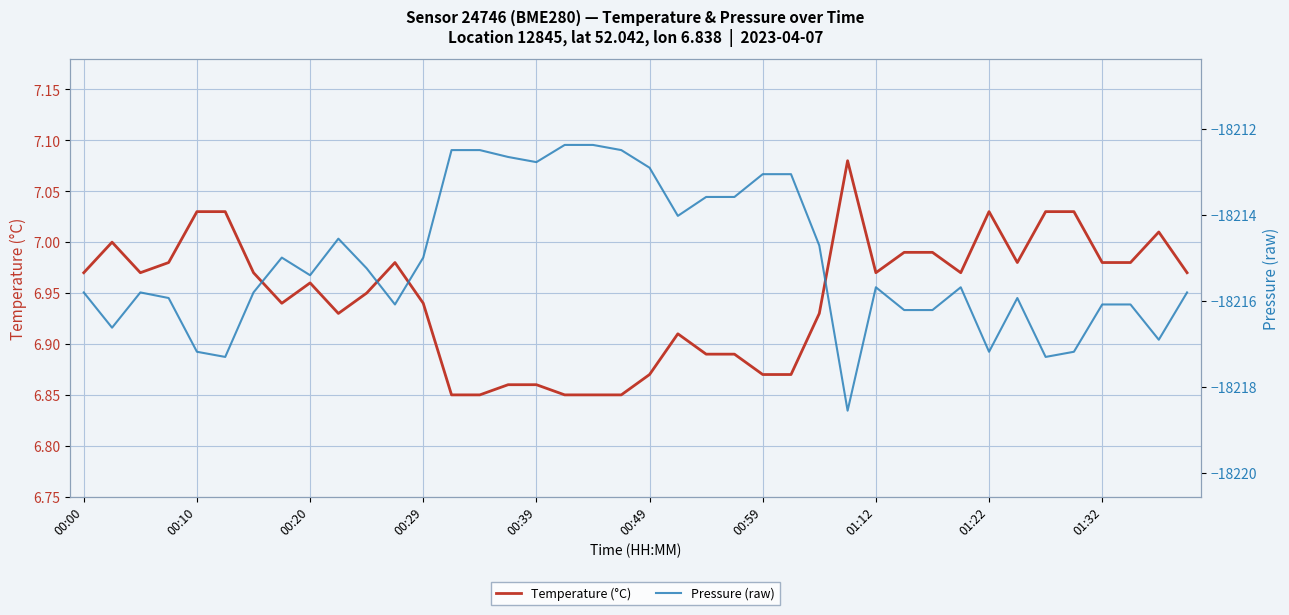

How many data points does each series have?

40